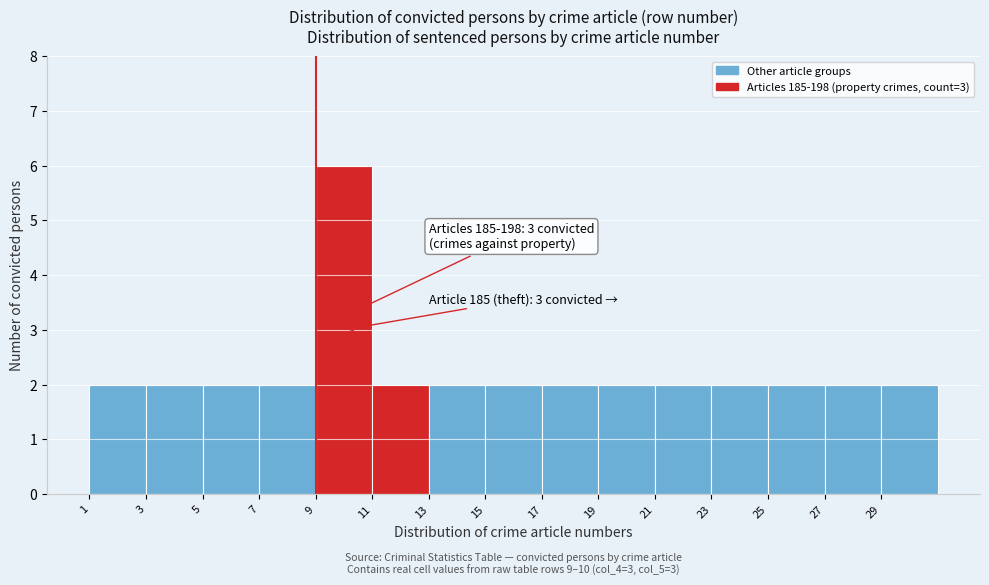

Over which range of the x-axis is the bar tallest?

9 to 11